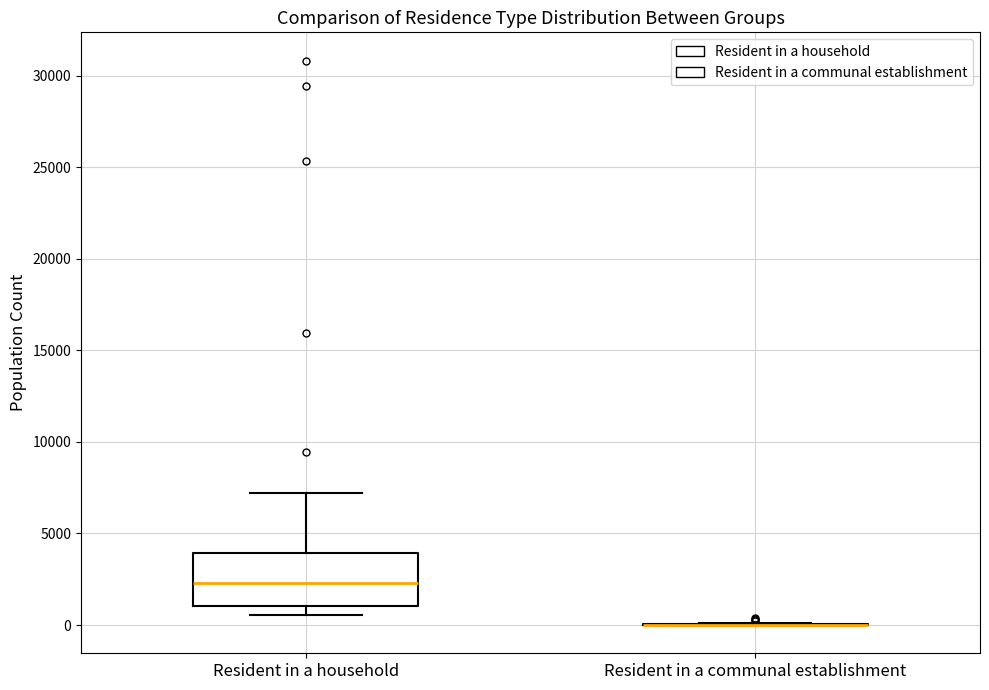

Reading left to right, transcribe this box plot: for each box, give where its median line is, the range the box spans, and where its two whiskers end, as read against the y-axis. The values are not printed on the chart, so give them approximately, as read against the axis.

Resident in a household: median 2500, box 1000 to 4000, whiskers 500 to 7000
Resident in a communal establishment: box collapsed to a line at 0, whiskers 0 to 0